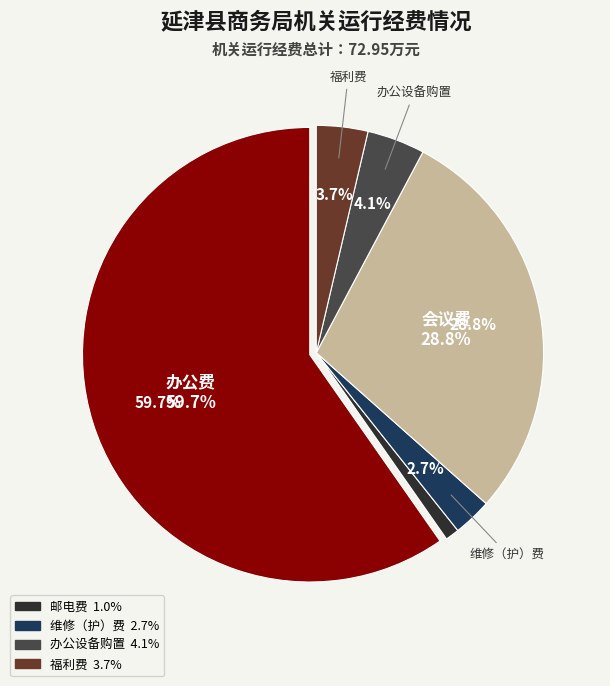

Combined, what portion of the pie is 福利费 and 会议费?

32.4%